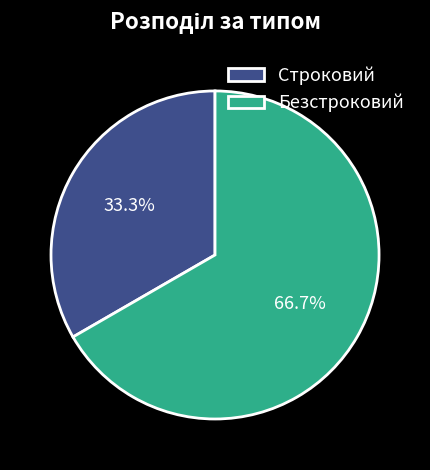

To the nearest percent, what percentage of the pie is Строковий?

33%